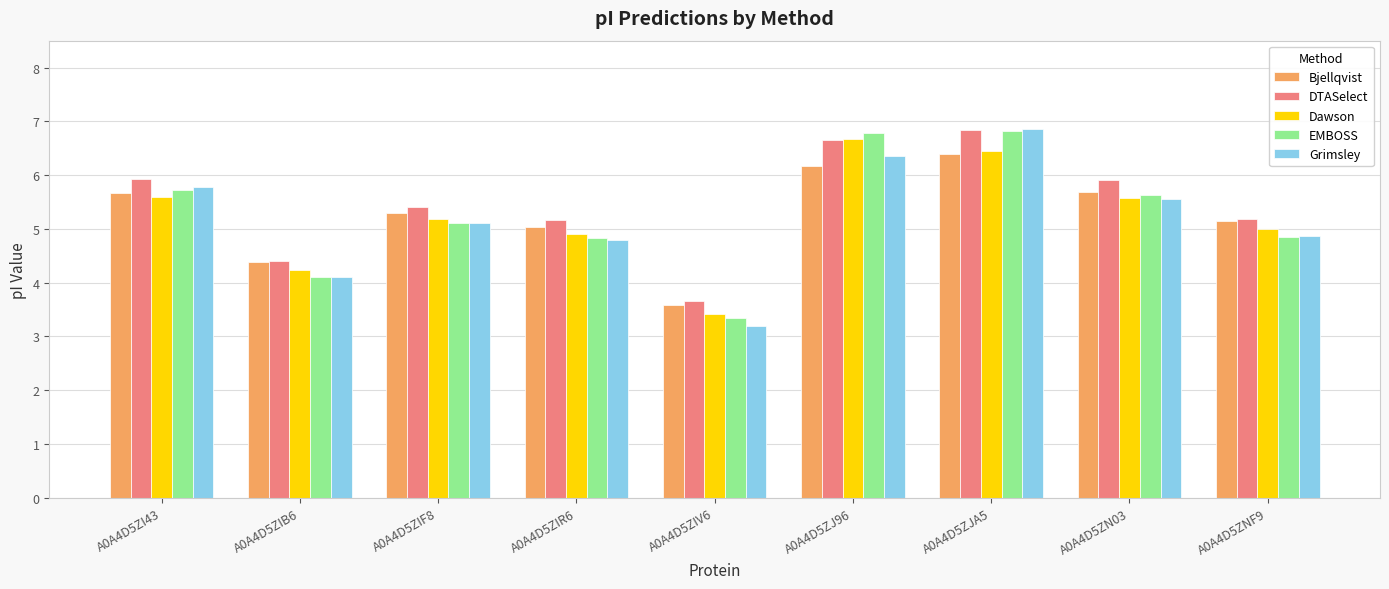

Is the value of EMBOSS at A0A4D5ZNF9 greater than the value of Dawson at A0A4D5ZNF9?

No